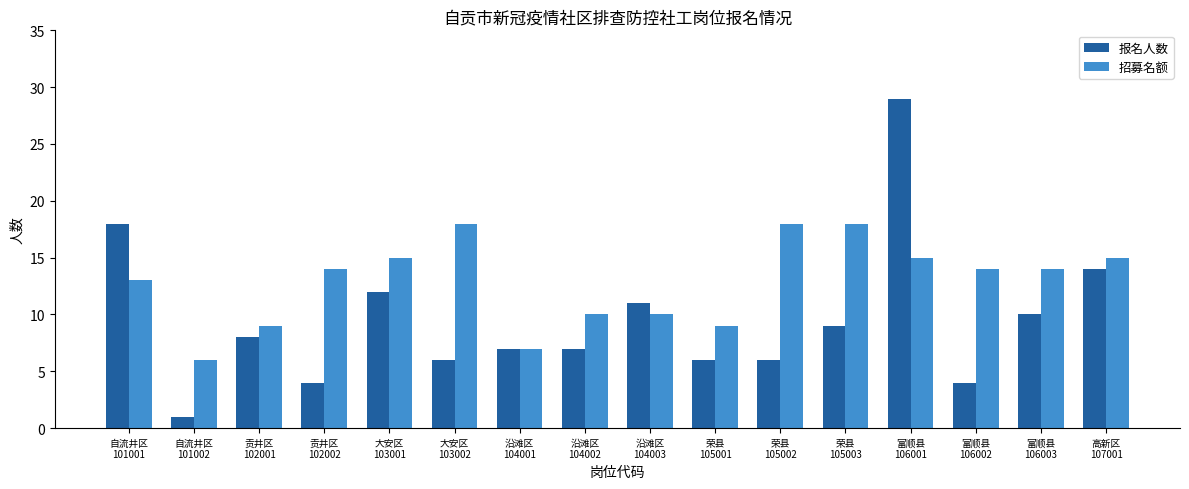

Reading left to right, what are all the values shown in this chart?

报名人数: 自流井区
101001=18	自流井区
101002=1	贡井区
102001=8	贡井区
102002=4	大安区
103001=12	大安区
103002=6	沿滩区
104001=7	沿滩区
104002=7	沿滩区
104003=11	荣县
105001=6	荣县
105002=6	荣县
105003=9	富顺县
106001=29	富顺县
106002=4	富顺县
106003=10	高新区
107001=14
招募名额: 自流井区
101001=13	自流井区
101002=6	贡井区
102001=9	贡井区
102002=14	大安区
103001=15	大安区
103002=18	沿滩区
104001=7	沿滩区
104002=10	沿滩区
104003=10	荣县
105001=9	荣县
105002=18	荣县
105003=18	富顺县
106001=15	富顺县
106002=14	富顺县
106003=14	高新区
107001=15